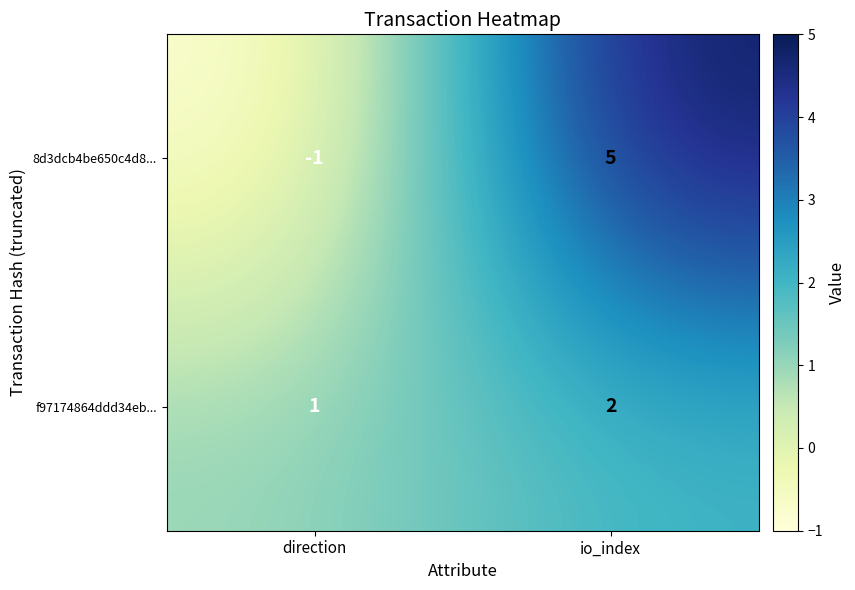

Which series changed the most between direction and io_index?

8d3dcb4be650c4d8...